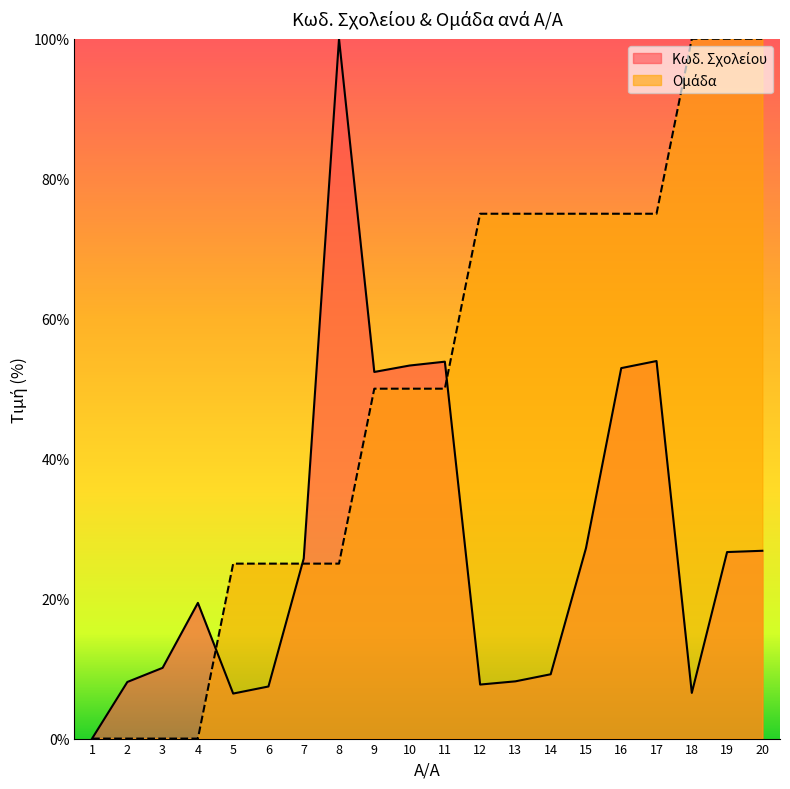

What is the value of the Ομάδα point at the 16th from the left?

75.0